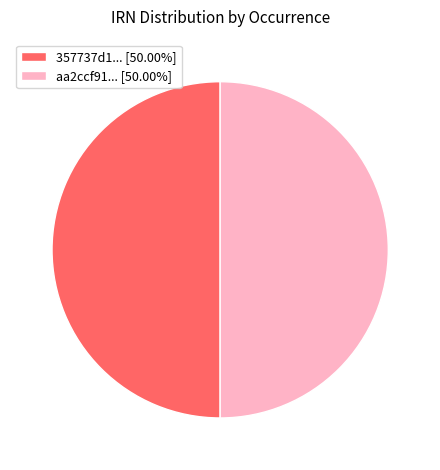

Is the sum of aa2ccf91... [50.00%] and 357737d1... [50.00%] greater than half?

Yes